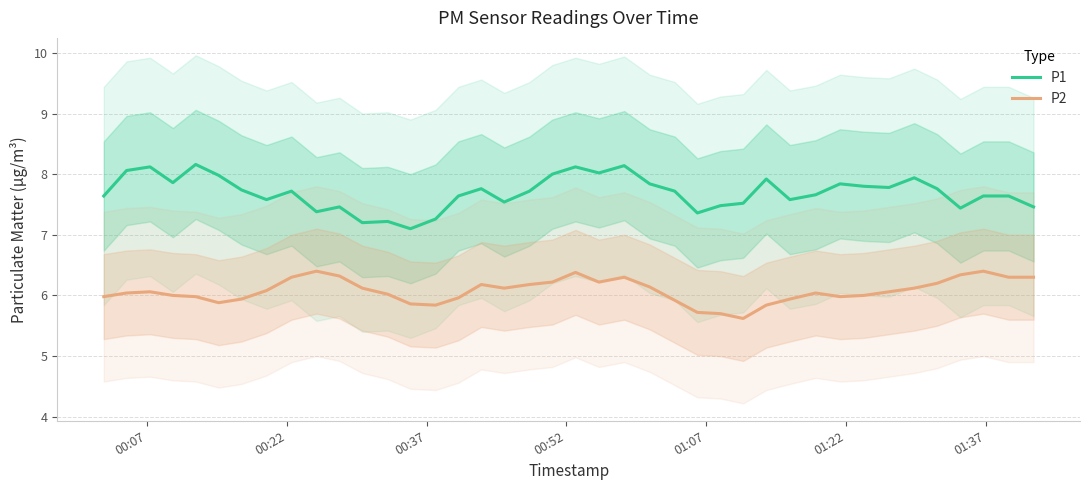

At how many categories does at least one series exceed 7?

40